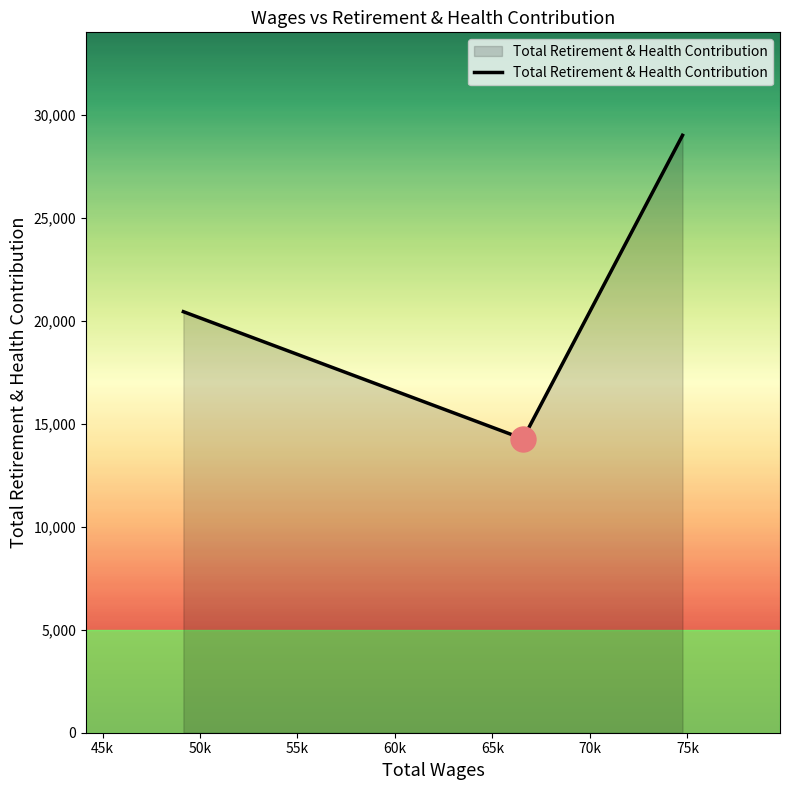

Does the chart display data point markers on the line(s)?

No